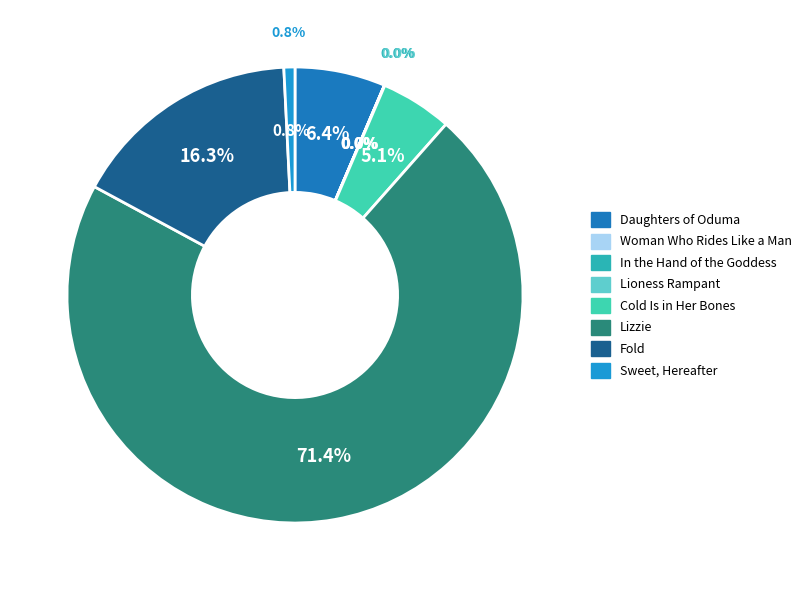

What is the total percentage of In the Hand of the Goddess and Lizzie?

71.4%